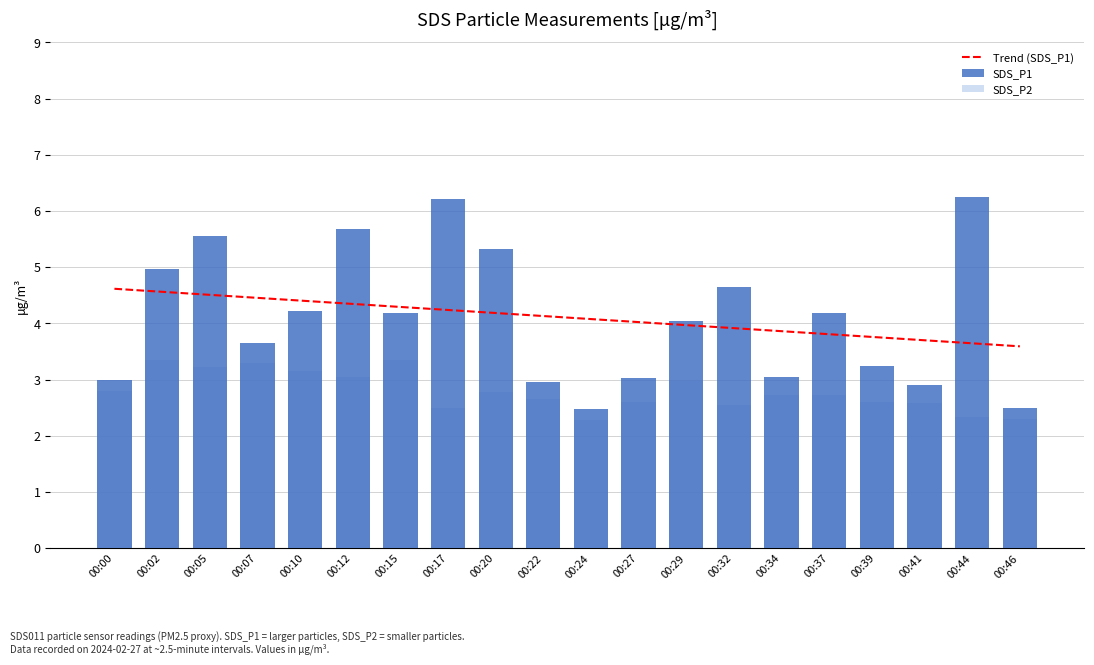

The SDS_P2 series shows 3.3 at 00:07. True or false?

True